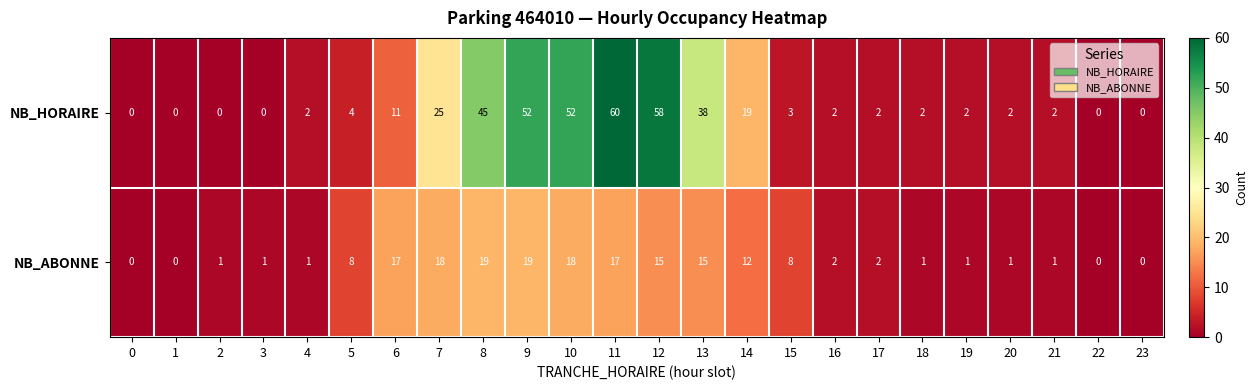

At which label does NB_ABONNE first exceed 2?

5